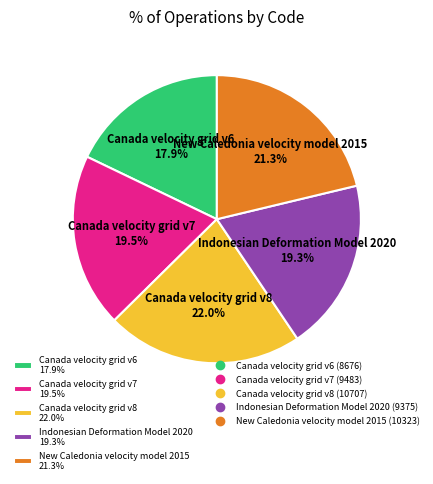

Is there a majority slice in this chart?

No